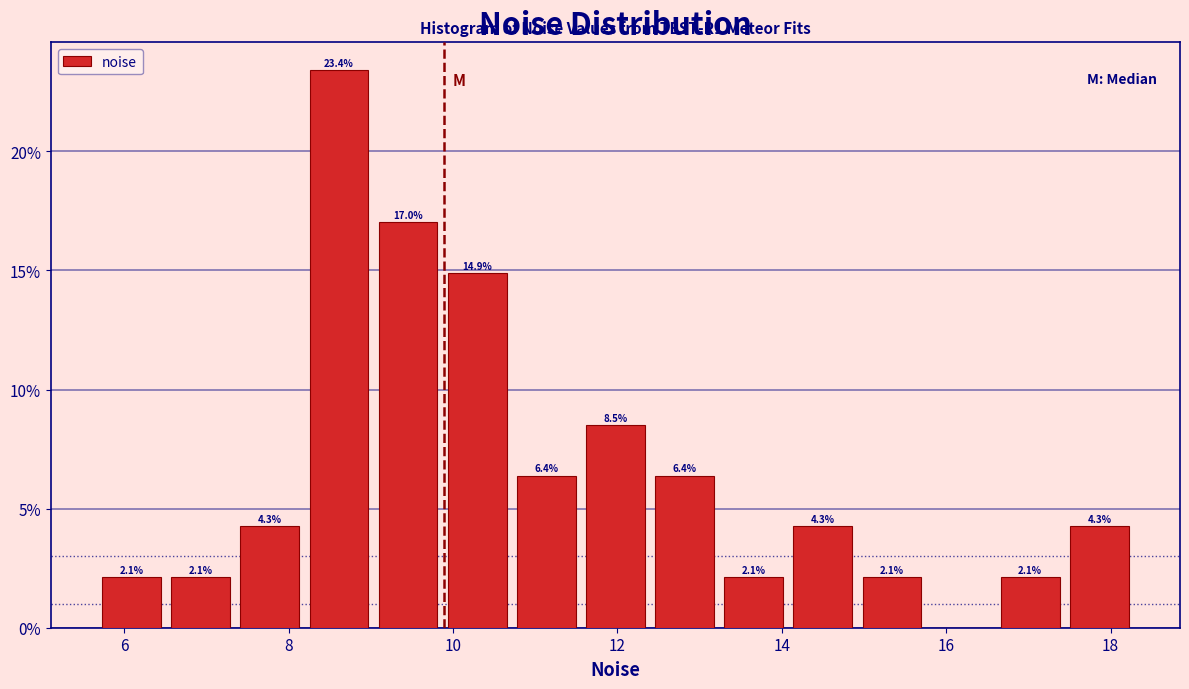

Over which range of the x-axis is the bar tallest?

8.2 to 9.0